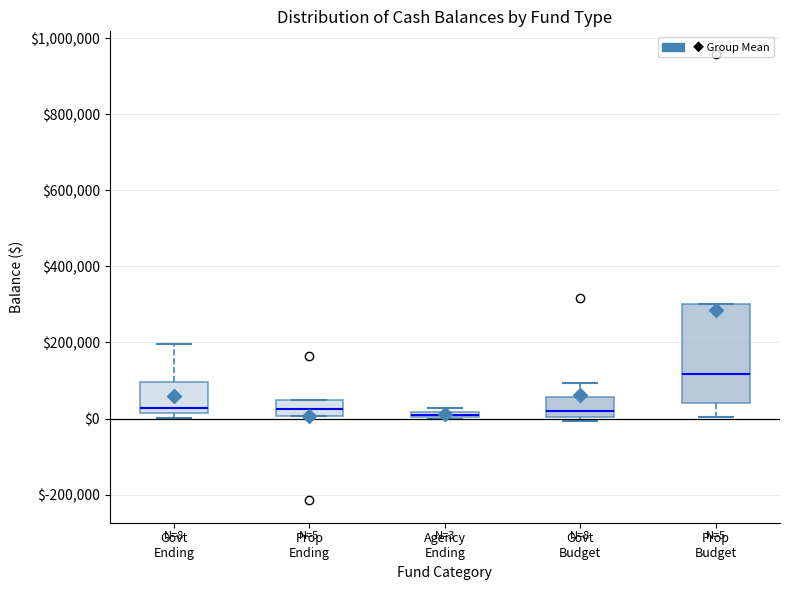

Comparing the boxes themselves (not the whiskers), which one is the tallest?

Prop Budget